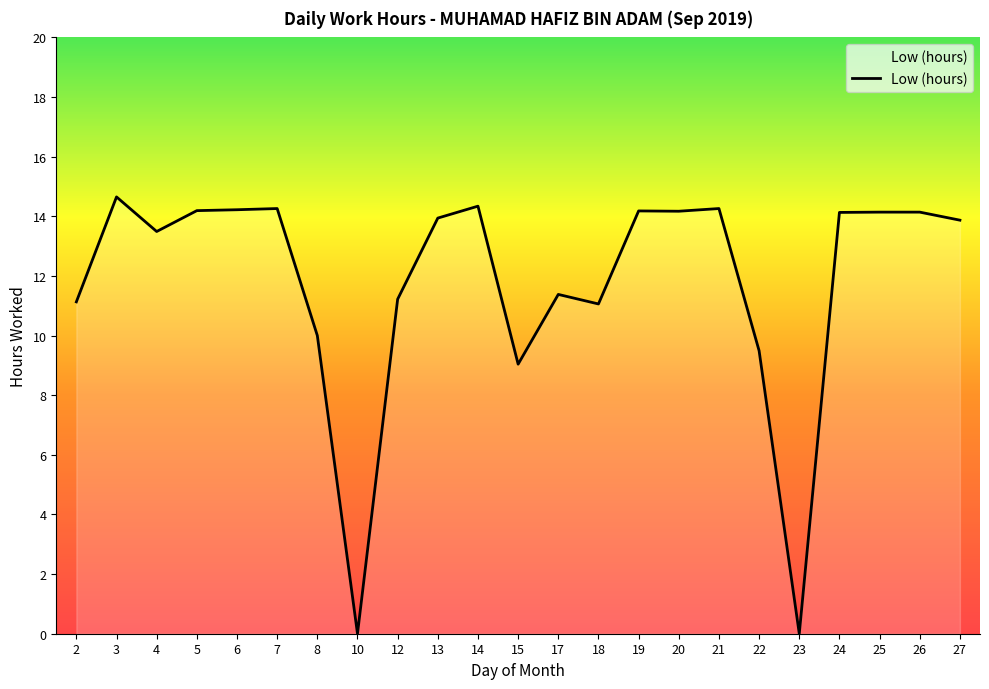

What is the change in value from 8 to 17?

+1.4